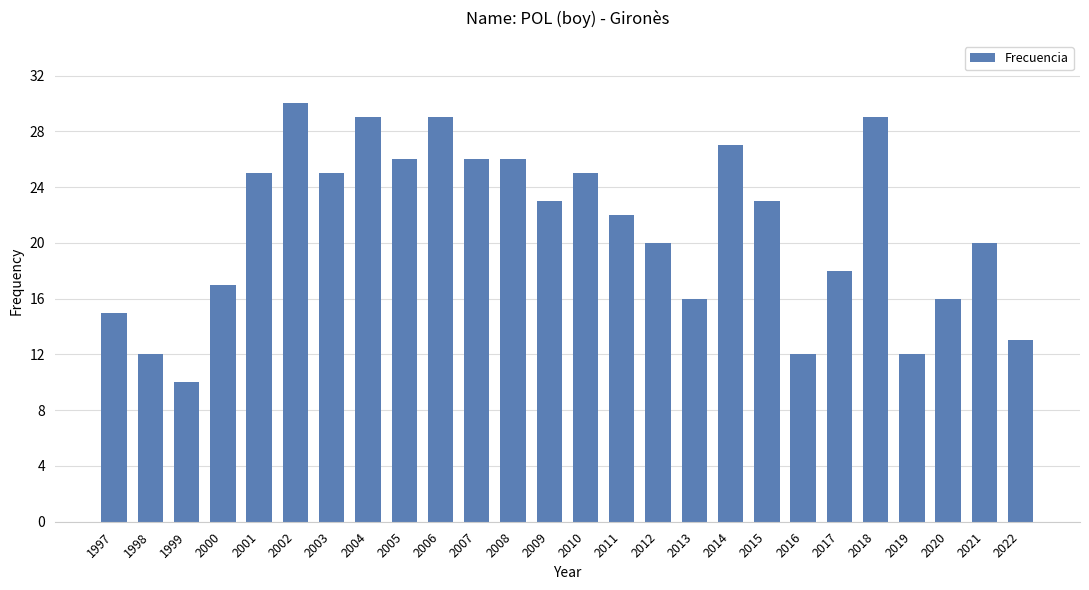

Reading left to right, extract all data points from this chart.

15	12	10	17	25	30	25	29	26	29	26	26	23	25	22	20	16	27	23	12	18	29	12	16	20	13